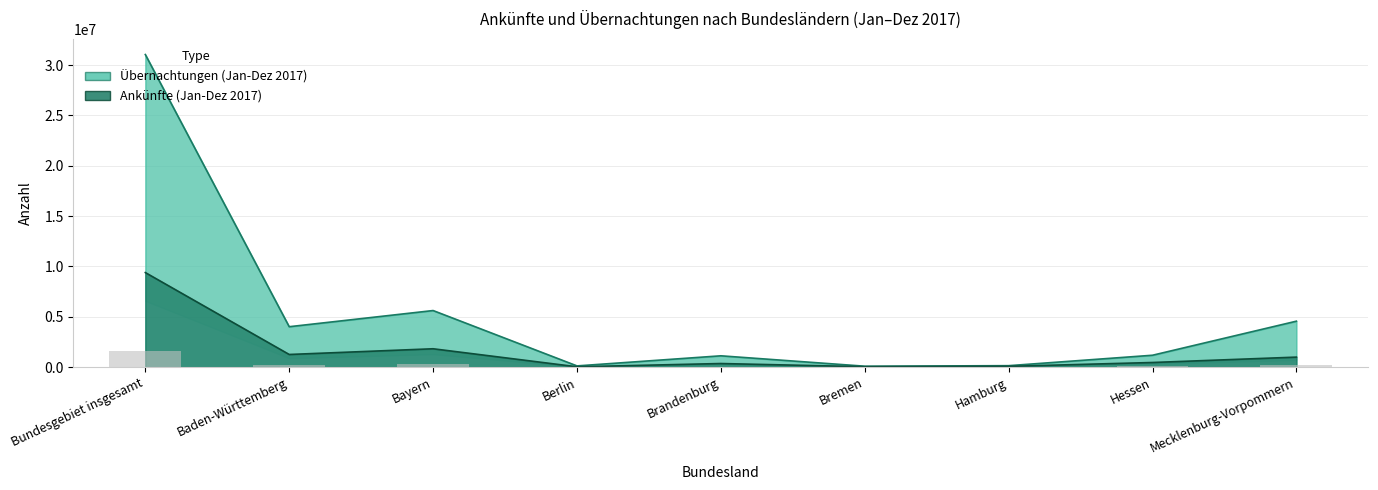

Reading right to left, what are all the values shown in this chart?

Ankünfte (Jan-Dez 2017): Mecklenburg-Vorpommern=989865	Hessen=456064	Hamburg=72056	Bremen=35678	Brandenburg=353684	Berlin=29315	Bayern=1819947	Baden-Württemberg=1252362	Bundesgebiet insgesamt=9389766
Übernachtungen (Jan-Dez 2017): Mecklenburg-Vorpommern=4560588	Hessen=1176349	Hamburg=139831	Bremen=88054	Brandenburg=1119974	Berlin=117342	Bayern=5616697	Baden-Württemberg=4011177	Bundesgebiet insgesamt=31051262